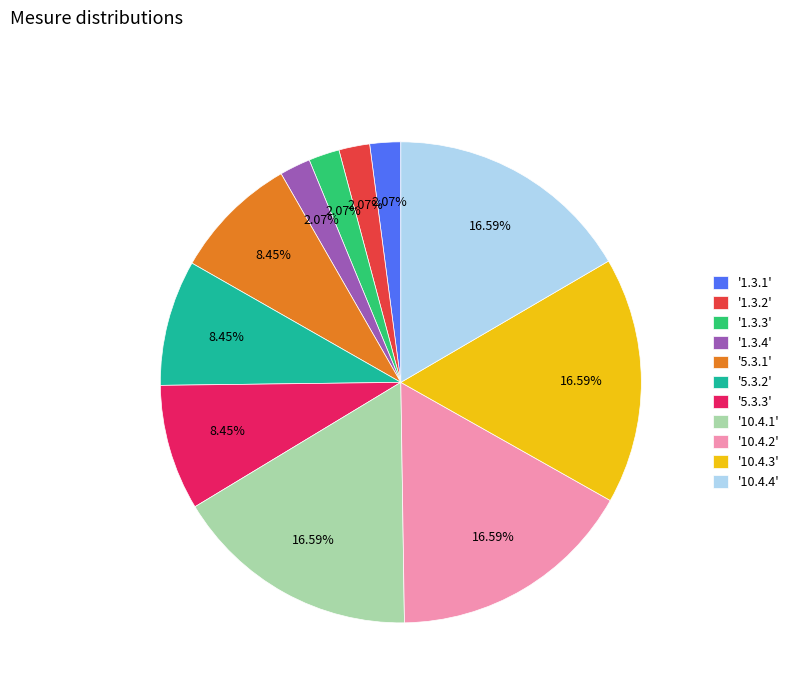

Does '1.3.3' represent more than half of the total?

No